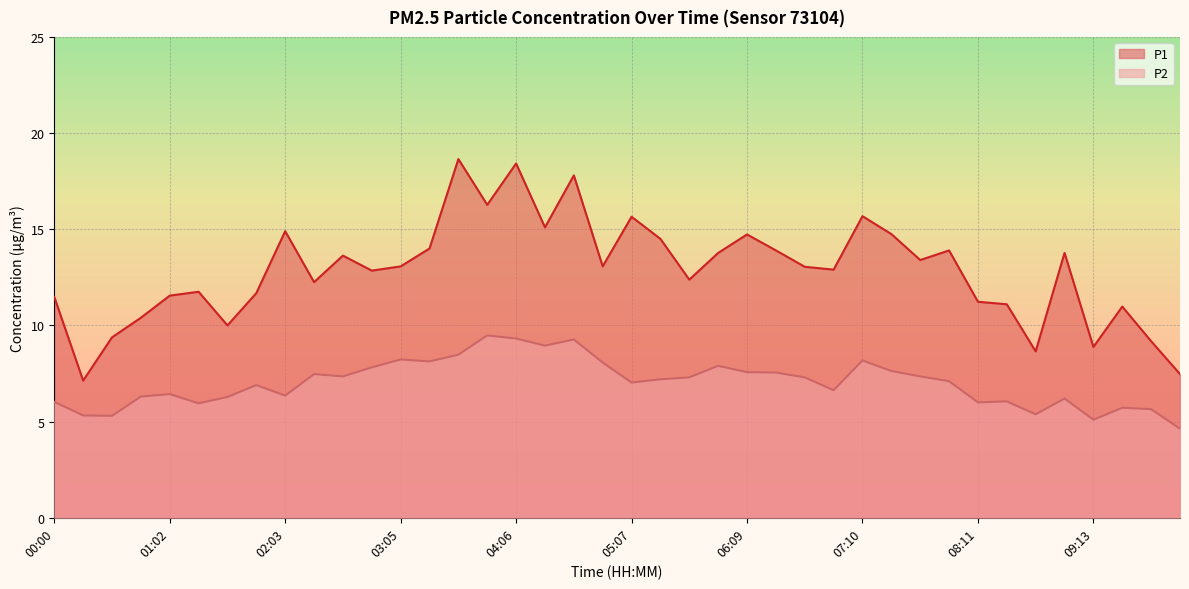

What is the label of the 29th point from the left?

07:10